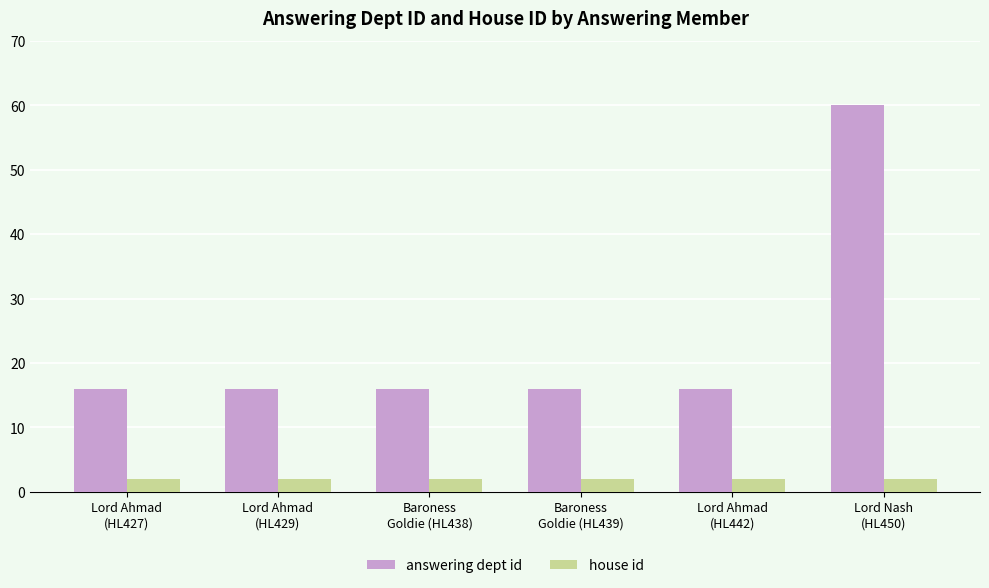

What is the greatest value displayed?

60